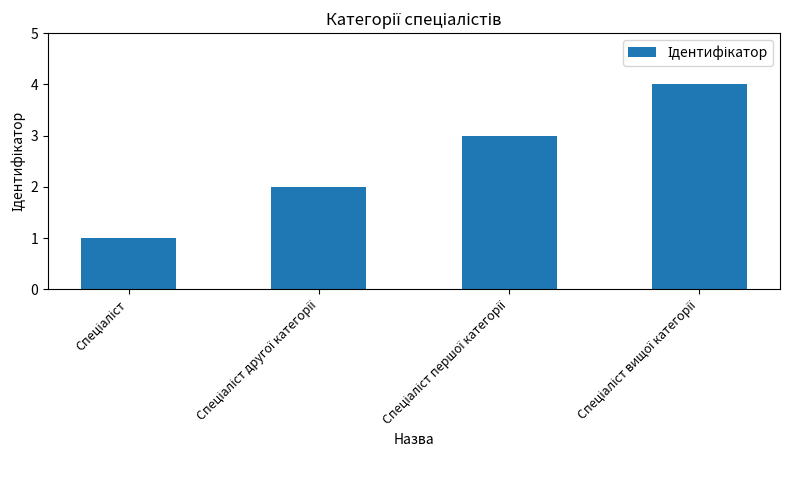

What is the maximum value shown in the chart?

4